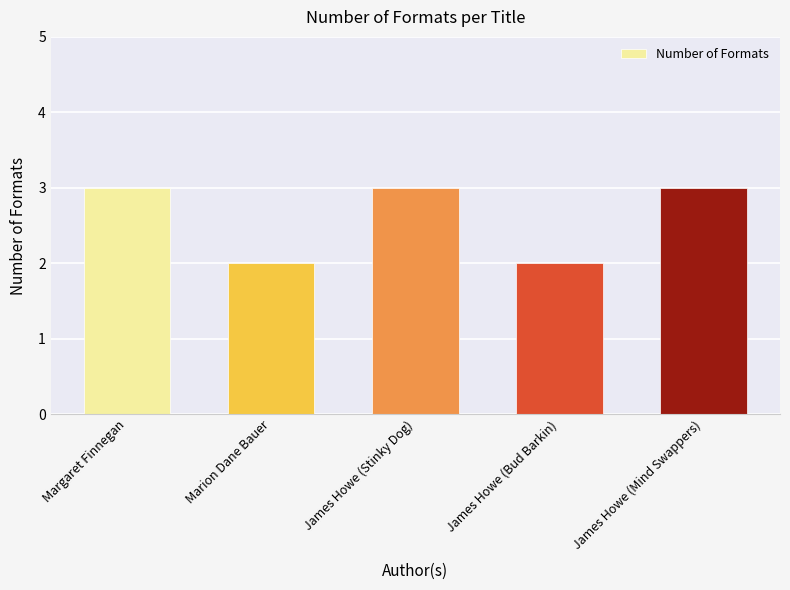

Approximately how many times larger is the value at Margaret Finnegan compared to Marion Dane Bauer?

1.5